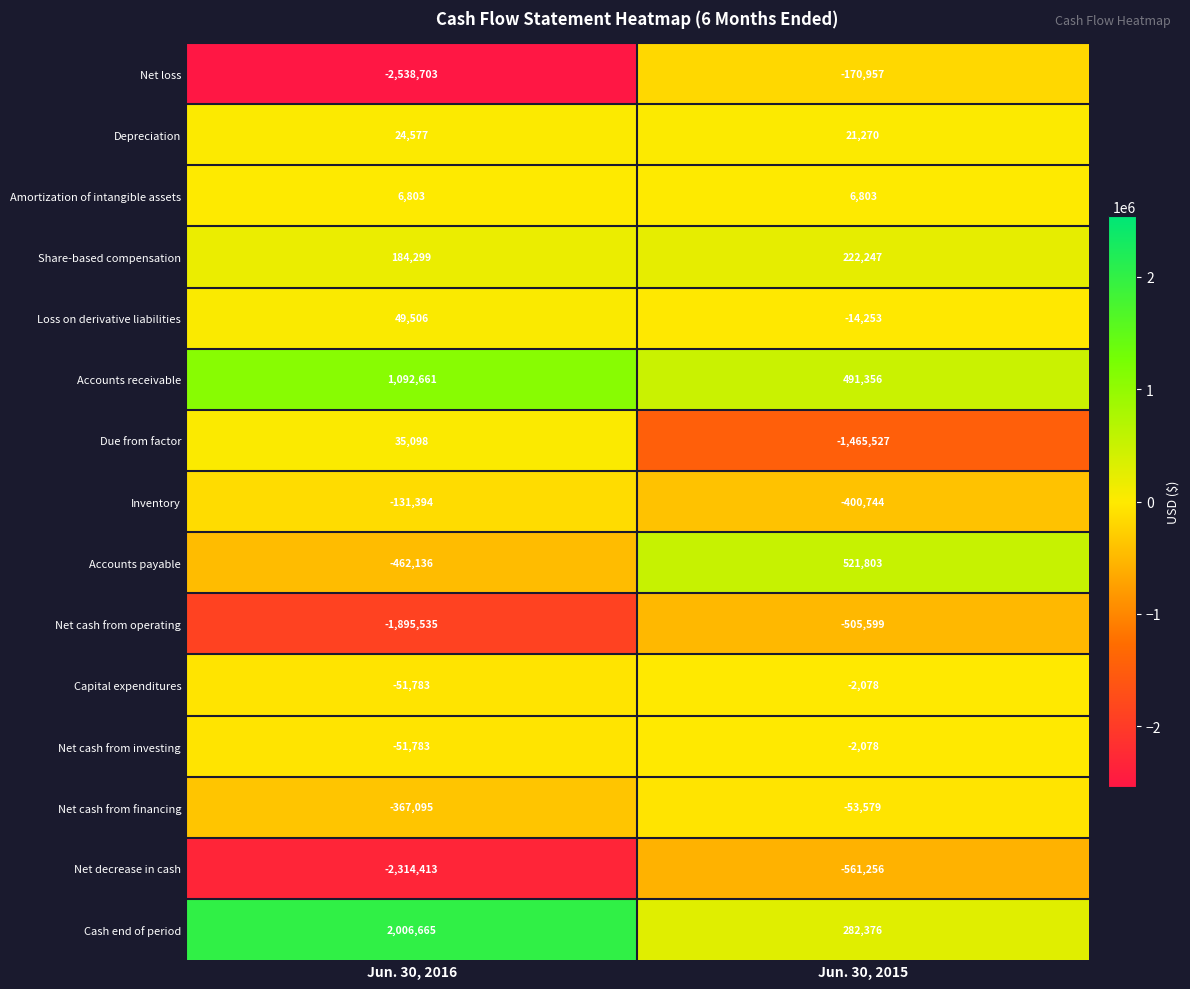

Reading left to right, extract all data points from this chart.

Net loss: Jun. 30, 2016=-2538703	Jun. 30, 2015=-170957
Depreciation: Jun. 30, 2016=24577	Jun. 30, 2015=21270
Amortization of intangible assets: Jun. 30, 2016=6803	Jun. 30, 2015=6803
Share-based compensation: Jun. 30, 2016=184299	Jun. 30, 2015=222247
Loss on derivative liabilities: Jun. 30, 2016=49506	Jun. 30, 2015=-14253
Accounts receivable: Jun. 30, 2016=1092661	Jun. 30, 2015=491356
Due from factor: Jun. 30, 2016=35098	Jun. 30, 2015=-1465527
Inventory: Jun. 30, 2016=-131394	Jun. 30, 2015=-400744
Accounts payable: Jun. 30, 2016=-462136	Jun. 30, 2015=521803
Net cash from operating: Jun. 30, 2016=-1895535	Jun. 30, 2015=-505599
Capital expenditures: Jun. 30, 2016=-51783	Jun. 30, 2015=-2078
Net cash from investing: Jun. 30, 2016=-51783	Jun. 30, 2015=-2078
Net cash from financing: Jun. 30, 2016=-367095	Jun. 30, 2015=-53579
Net decrease in cash: Jun. 30, 2016=-2314413	Jun. 30, 2015=-561256
Cash end of period: Jun. 30, 2016=2006665	Jun. 30, 2015=282376